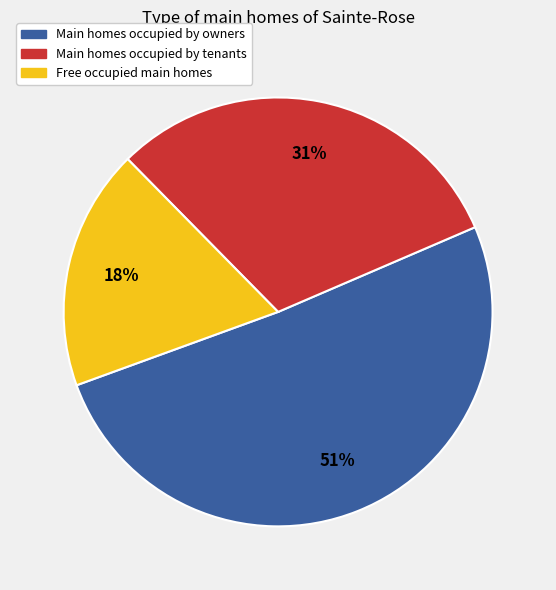

To the nearest percent, what is the average slice percentage?

33%